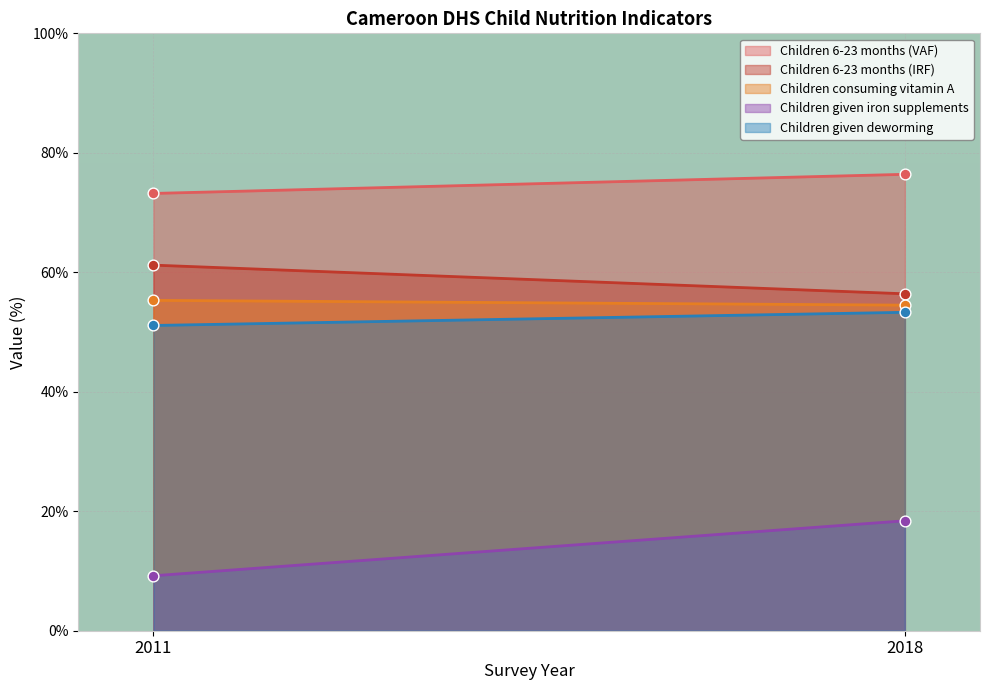

Which series reaches the maximum Y coordinate?

Children 6-23 months (VAF)